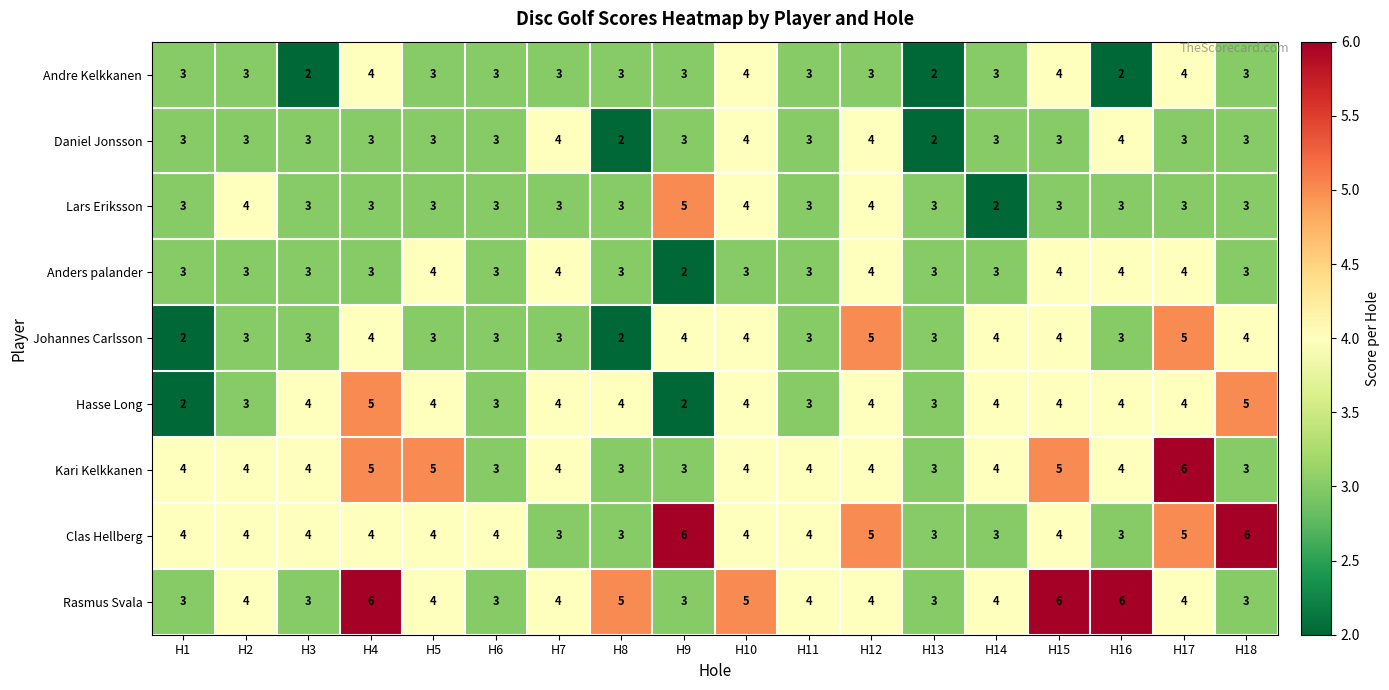

The value of Lars Eriksson at H1 is 2. True or false?

False